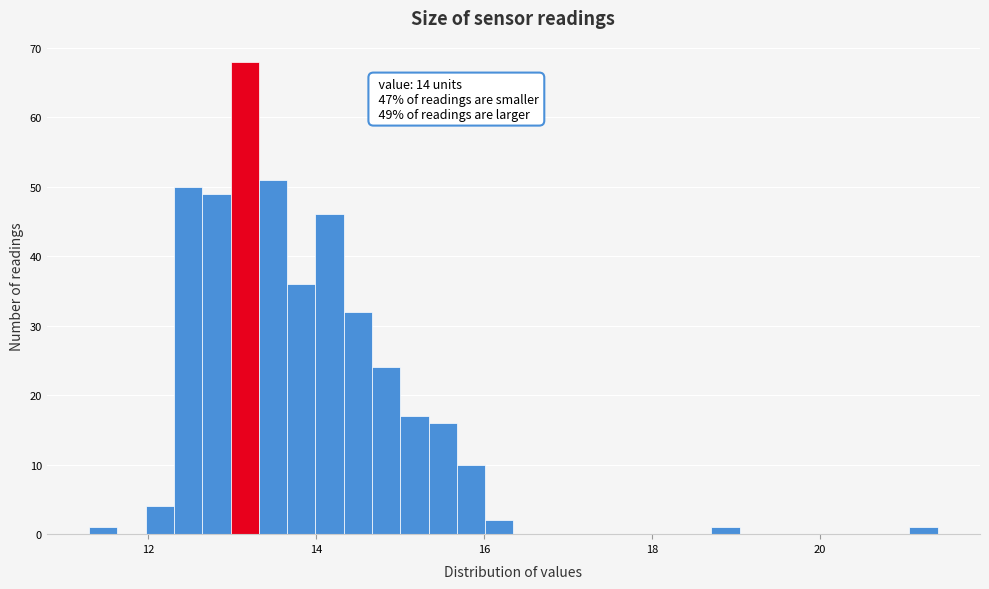

Around what value on the x-axis is the tallest bar? Give the approximate position of its centre, as read against the axis.

13.2